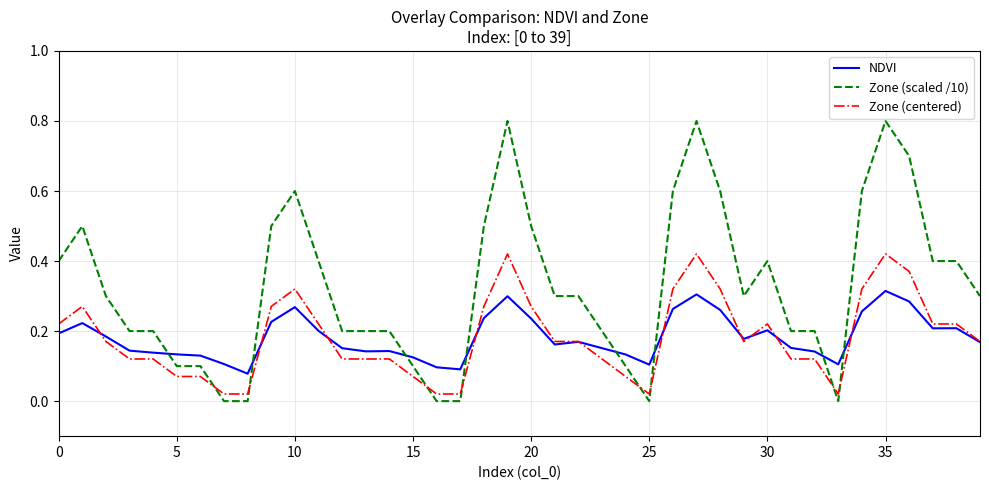

How many times do NDVI and Zone (scaled /10) cross each other?

8